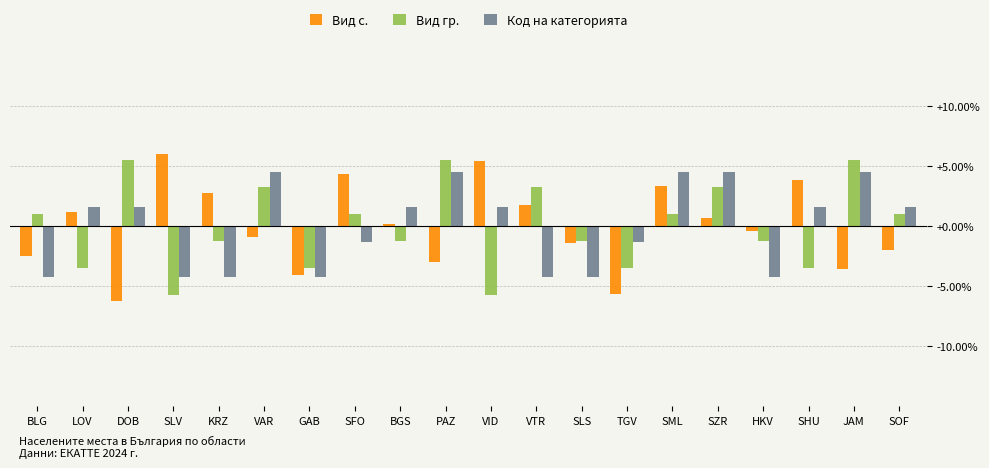

The value of Вид с. at VID is 2.9. True or false?

False